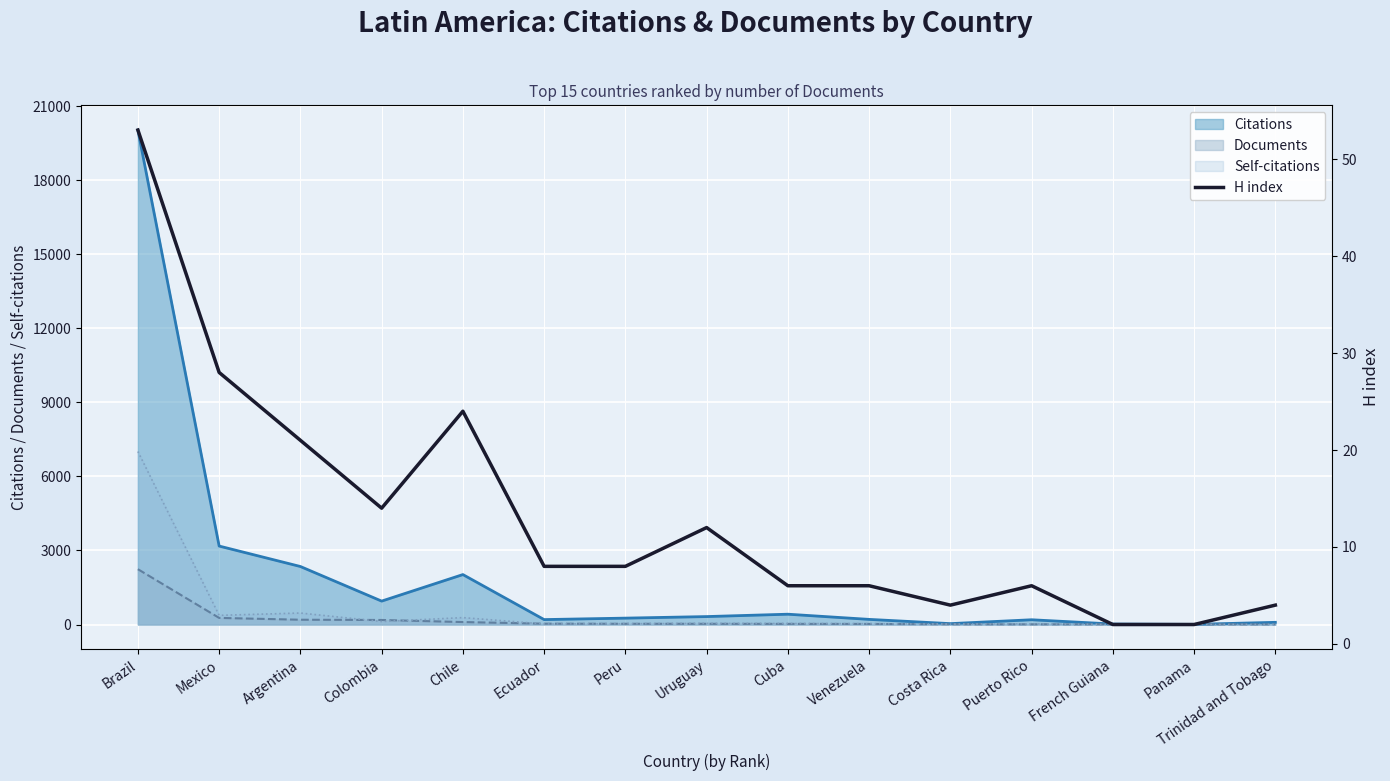

Is it true that Citations equals 1127 at Chile?

False